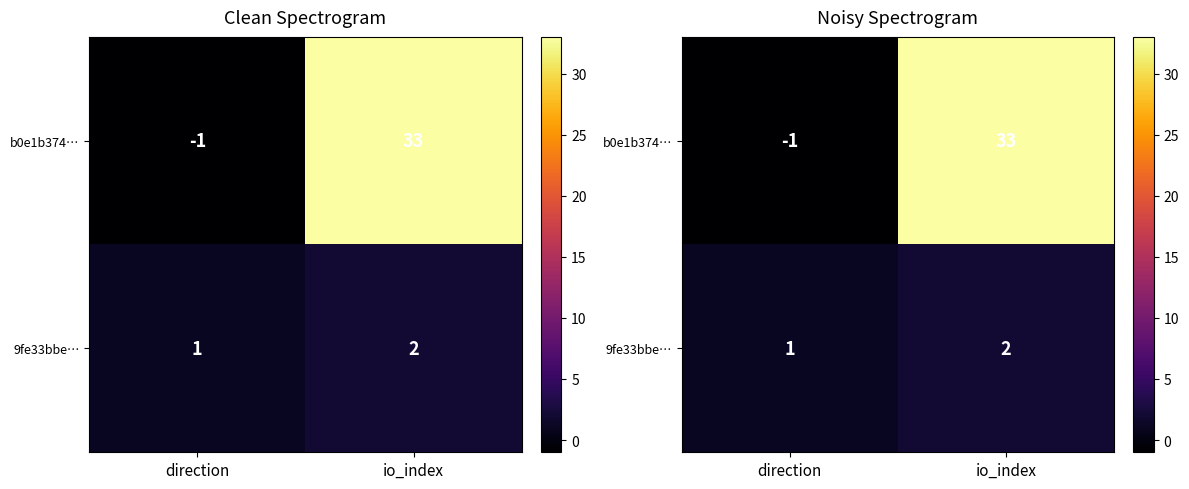

Between direction and io_index, which series saw the biggest shift?

b0e1b374…